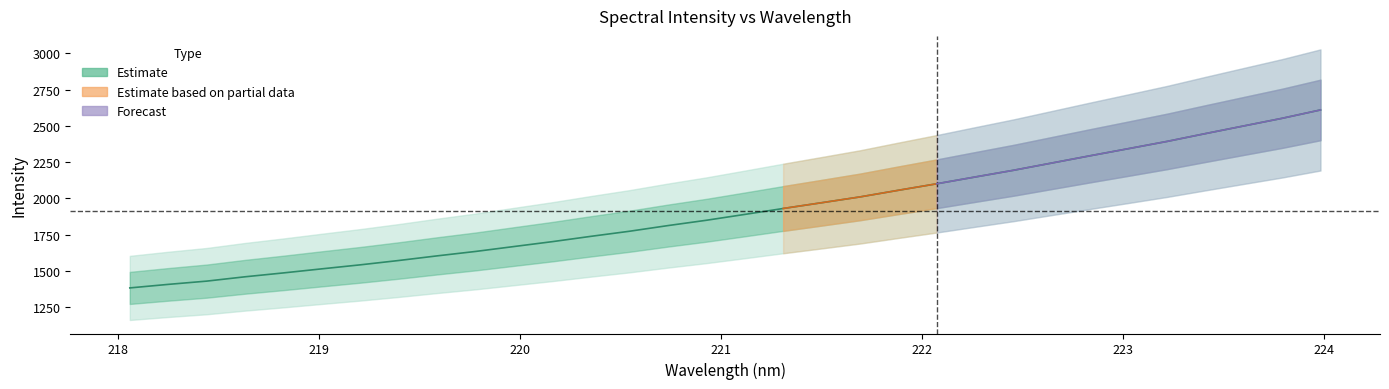

What is the difference between the maximum and minimum values?

1227.2